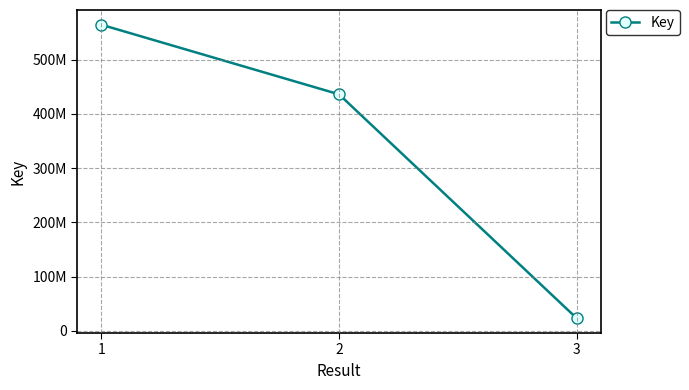

List the labels in order of value, smallest first.

3, 2, 1